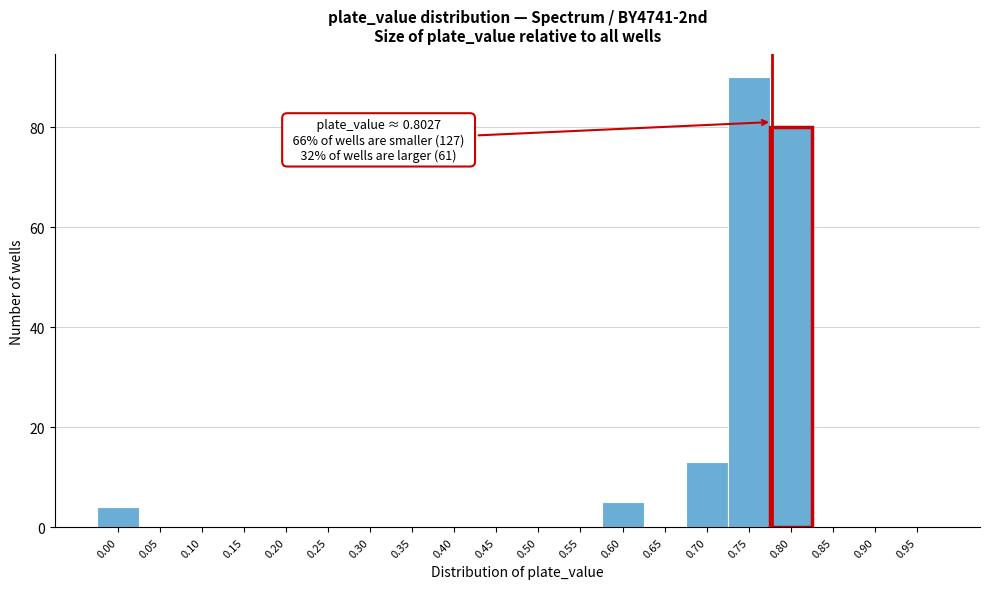

Reading left to right, list all the values displayed in this chart.

0.00=4	0.05=0	0.10=0	0.15=0	0.20=0	0.25=0	0.30=0	0.35=0	0.40=0	0.45=0	0.50=0	0.55=0	0.60=5	0.65=0	0.70=13	0.75=90	0.80=80	0.85=0	0.90=0	0.95=0